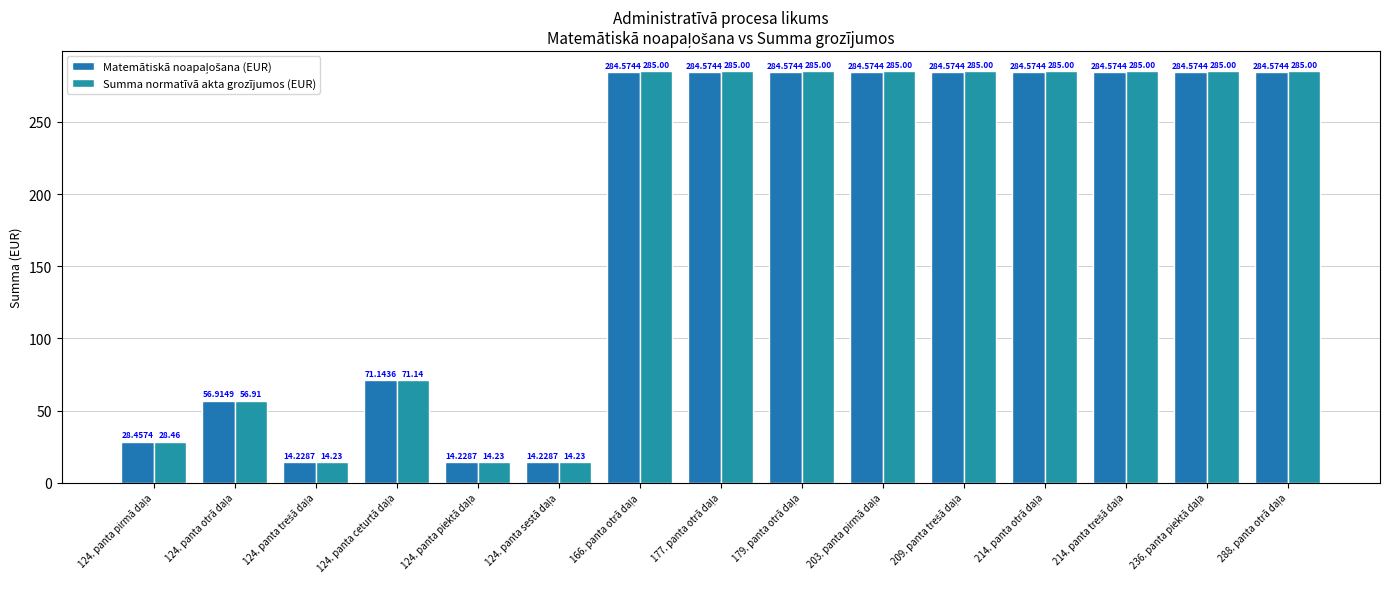

Where does the Matemātiskā noapaļošana (EUR) series first go above 284?

166. panta otrā daļa